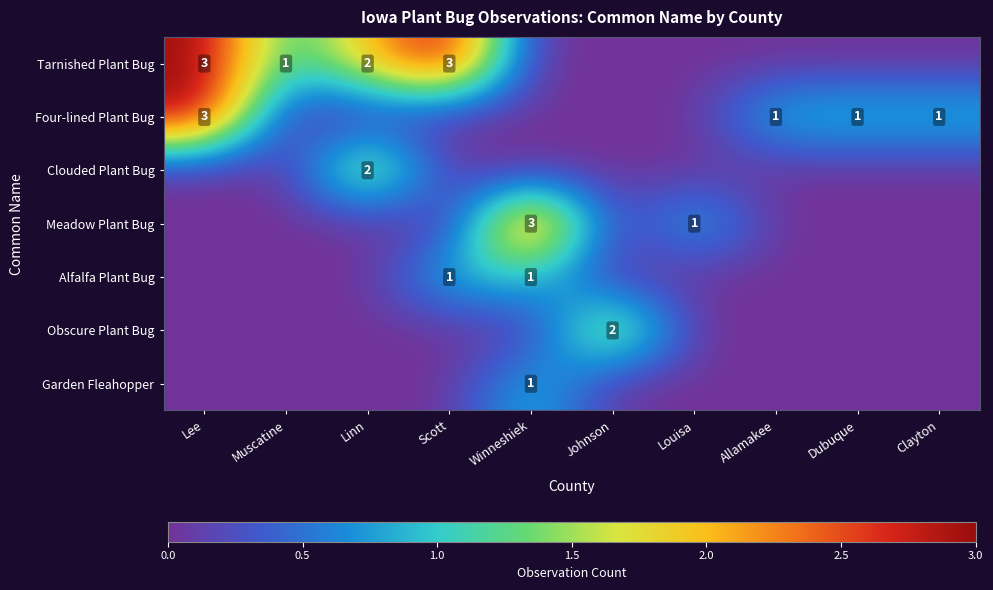

What is the sum of the Four-lined Plant Bug values at Winneshiek and Clayton?

1